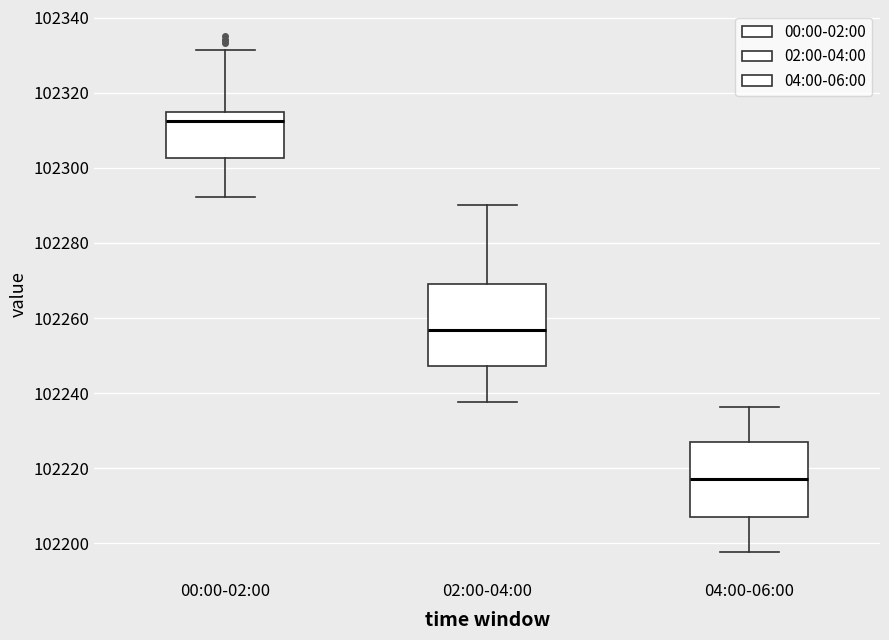

Which box is the tallest, from its lower edge to its upper edge?

02:00-04:00